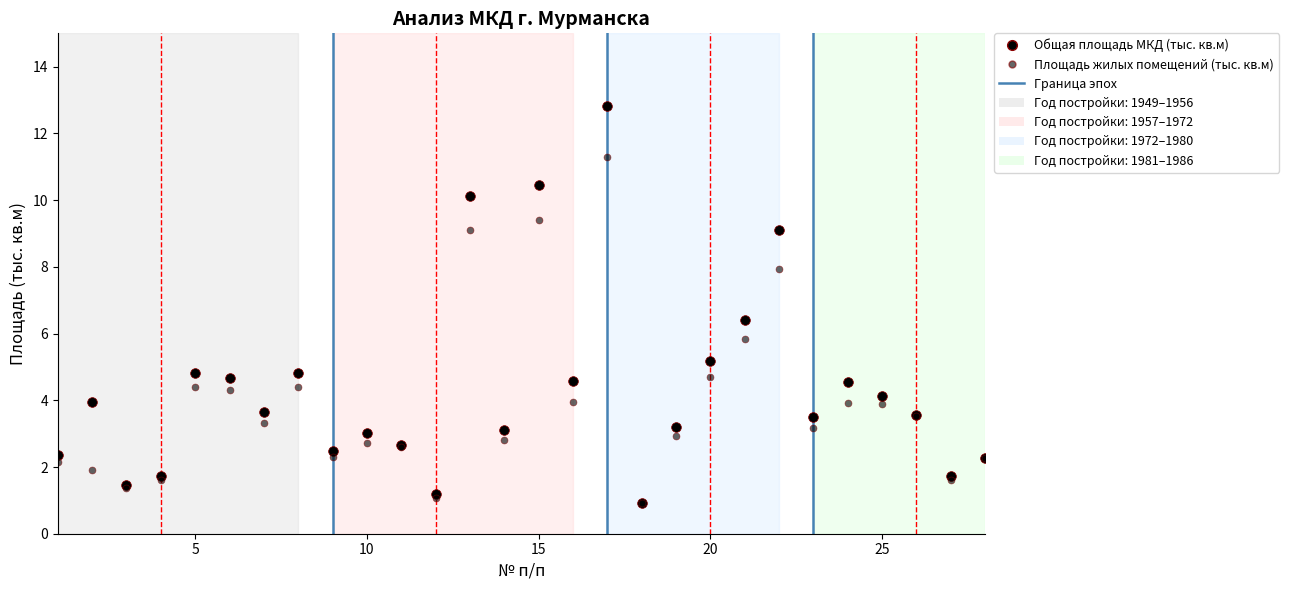

How many categories are shown in the chart?

28